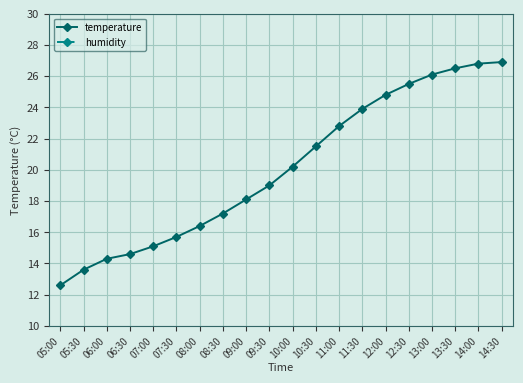

Where does the temperature series first go above 20?

10:00